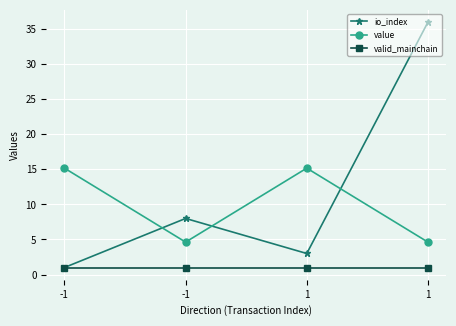

Is it true that io_index equals 0.7 at 1?

False